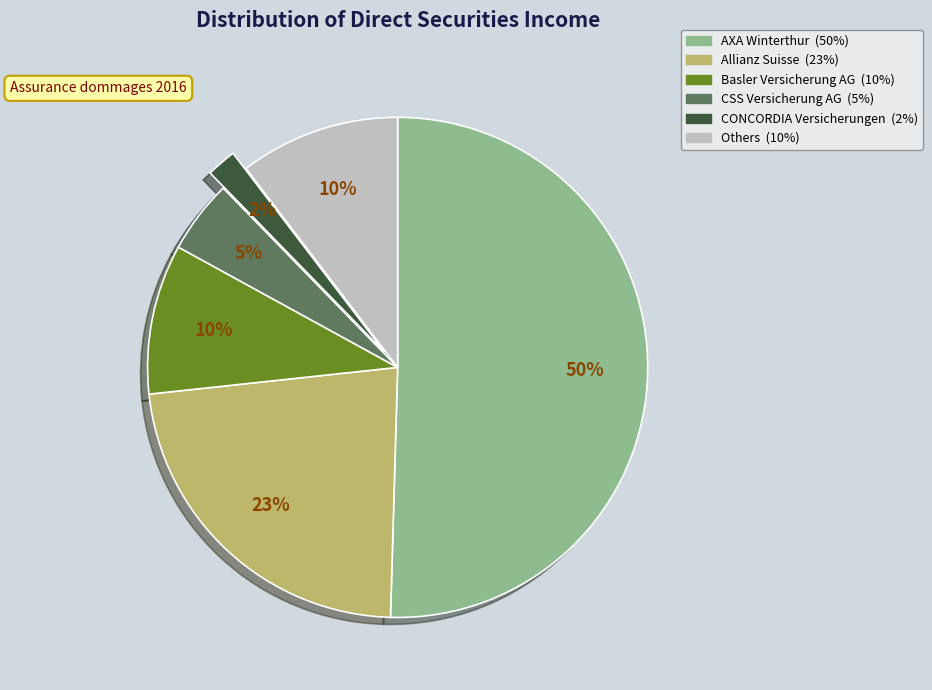

To the nearest percent, what is the average slice percentage?

17%